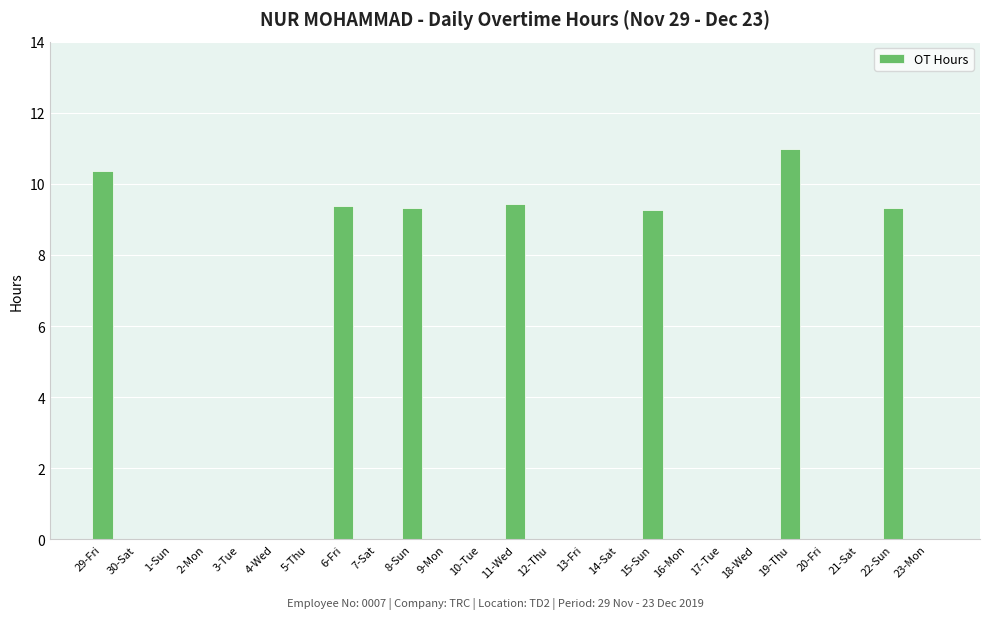

At which category does the chart reach its peak across all series?

19-Thu